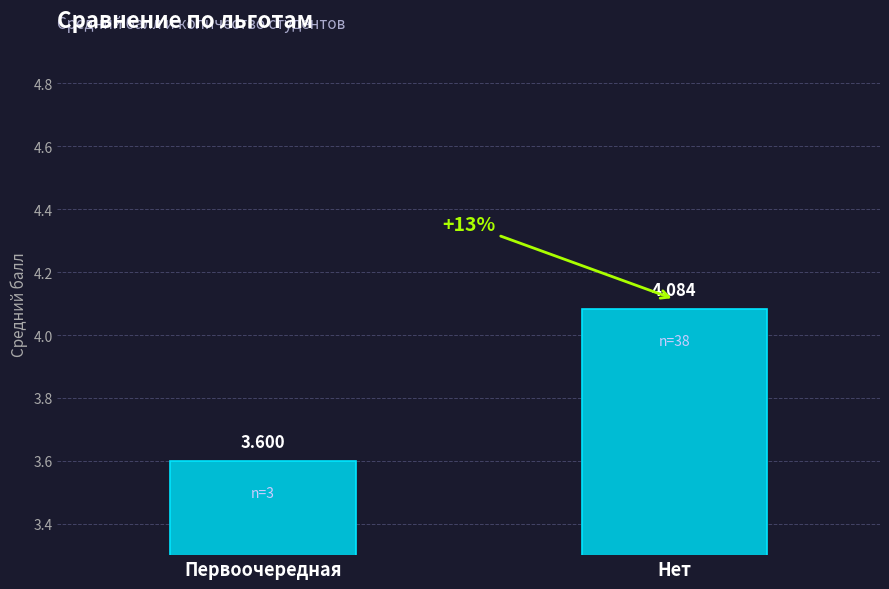

List the labels in order of value, largest first.

Нет, Первоочередная